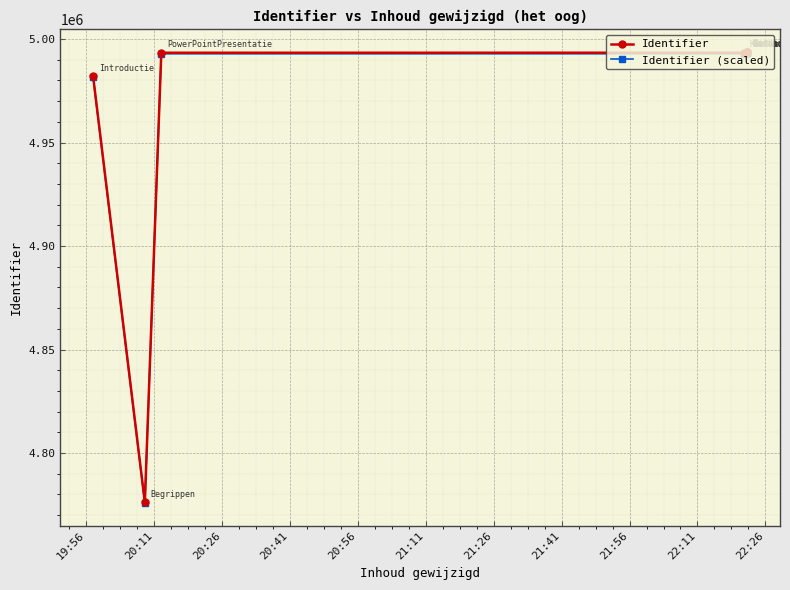

How many data points in Identifier are less than 4993725?

4